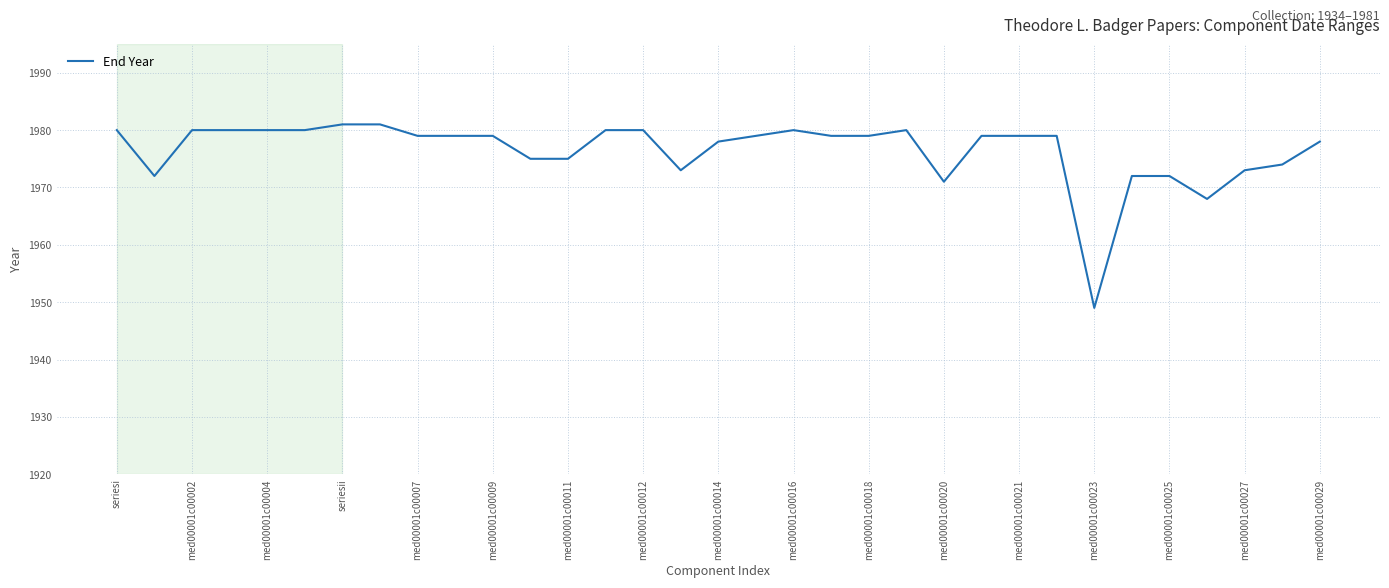

What is the smallest value displayed?

1949